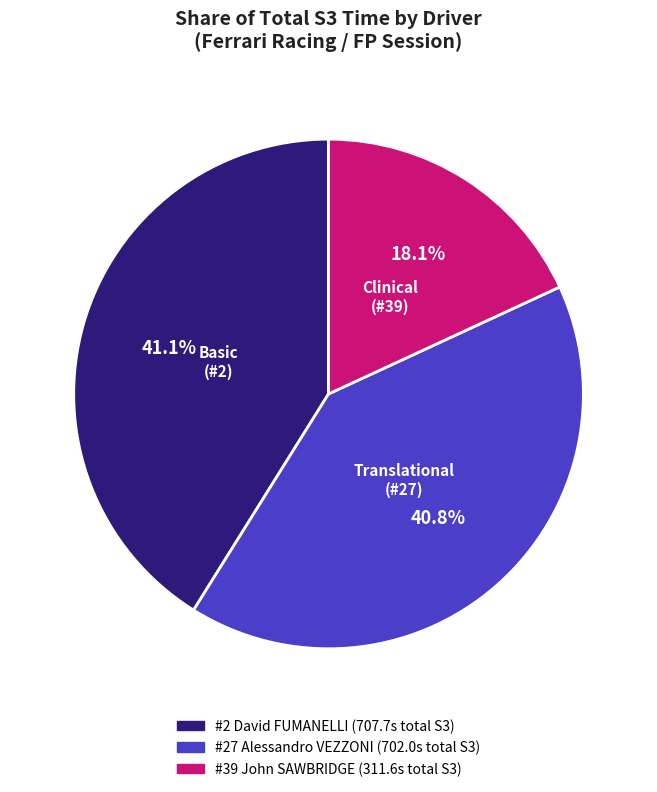

Does any single category account for the majority?

No